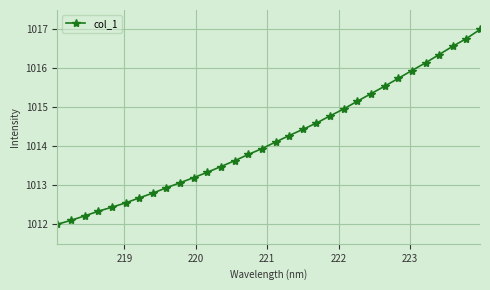

Reading right to left, list all the values displayed in this chart.

1017.0	1016.8	1016.6	1016.4	1016.1	1015.9	1015.7	1015.5	1015.4	1015.2	1015.0	1014.8	1014.6	1014.4	1014.3	1014.1	1013.9	1013.8	1013.6	1013.5	1013.3	1013.2	1013.1	1012.9	1012.8	1012.7	1012.5	1012.4	1012.3	1012.2	1012.1	1012.0